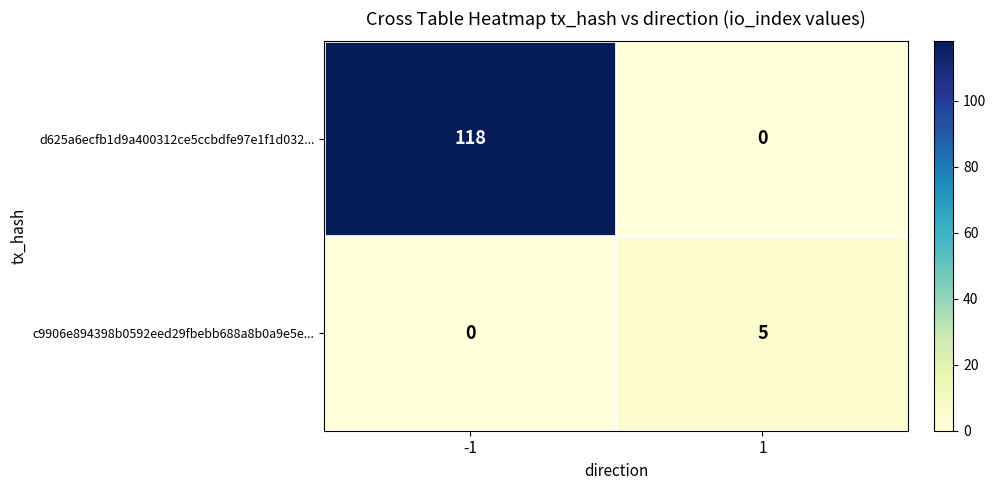

Which series has the largest range (max minus min)?

d625a6ecfb1d9a400312ce5ccbdfe97e1f1d032...